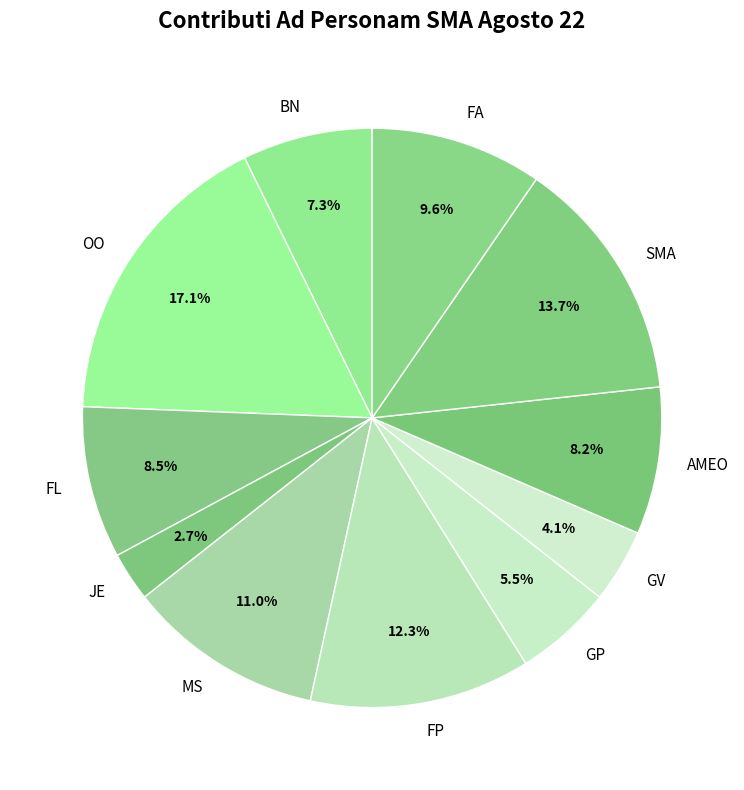

What percentage is the GV slice, to the nearest percent?

4%